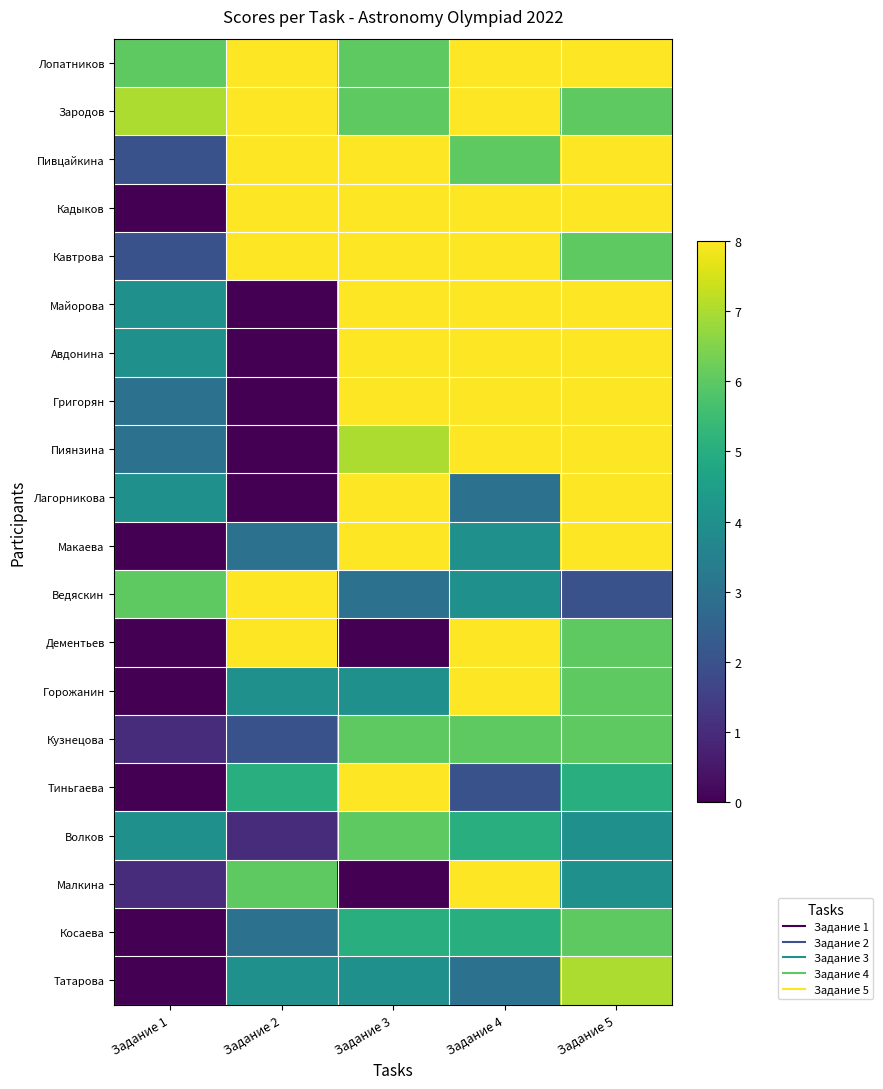

What is the greatest value displayed?

8